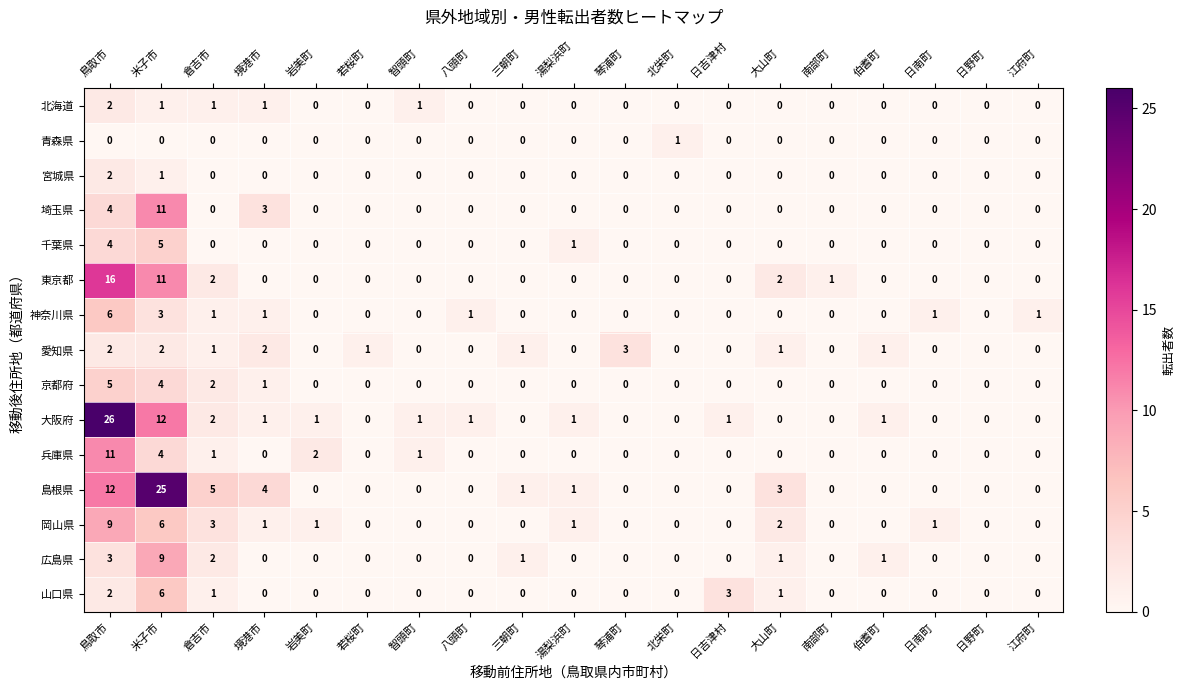

How many series are shown in this chart?

15